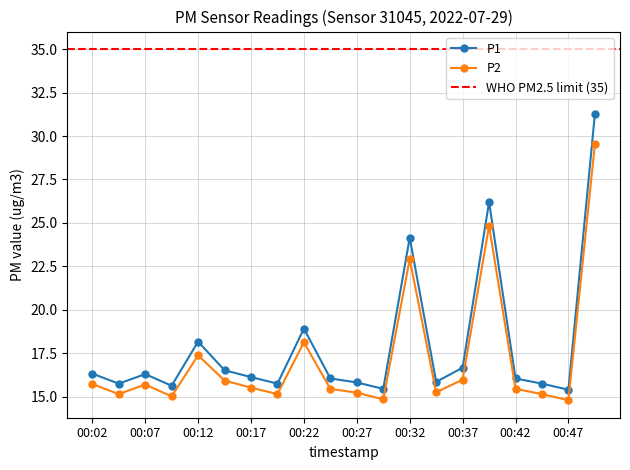

Rank the series at 00:42 from highest to lowest value.

P1, P2